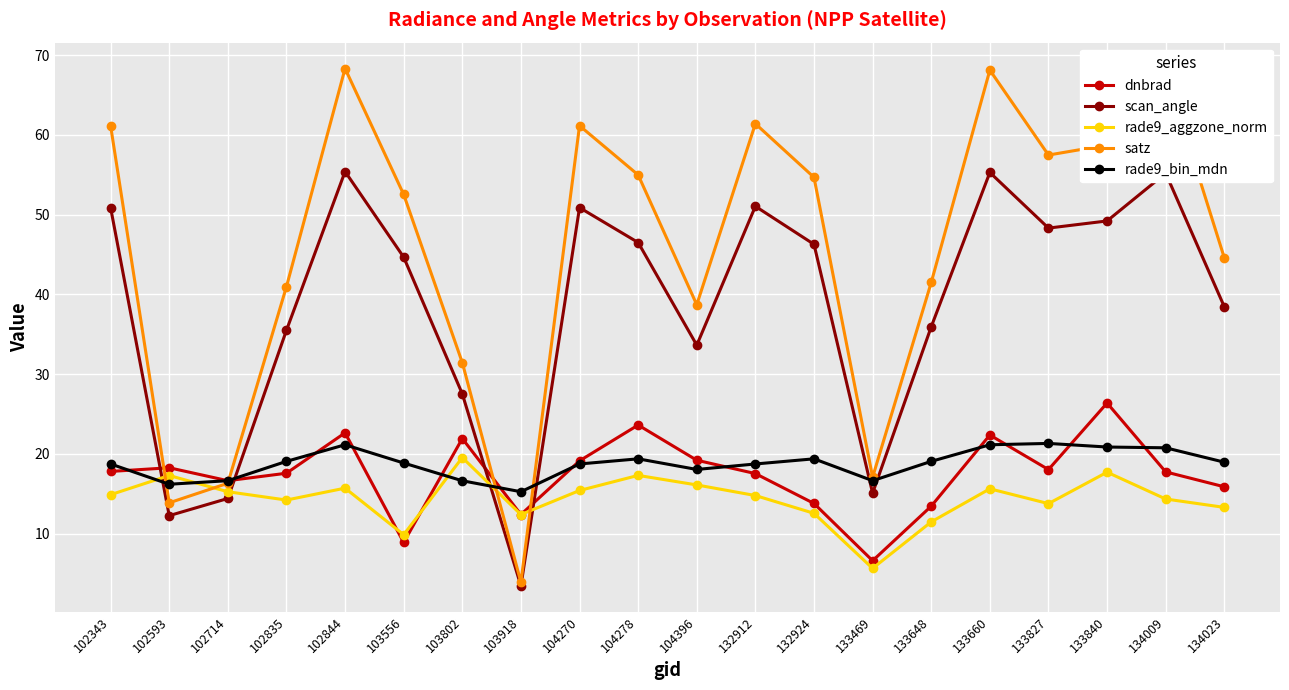

Where does the dnbrad series first go above 17?

102343